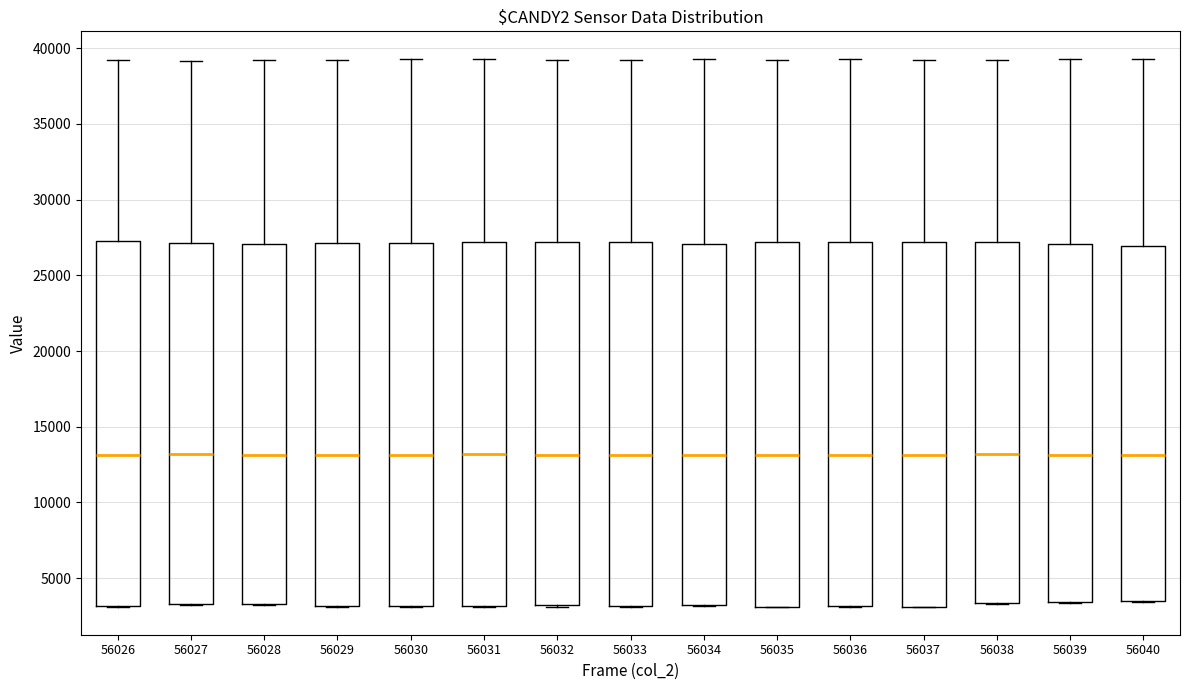

Reading left to right, read every box against the y-axis: the position of its median line, the range the box covers, and the ends of its whiskers. The values are not printed on the chart, so give them approximately, as read against the axis.

56026: median 13000, box 3000 to 27500, whiskers 3000 to 39000
56027: median 13000, box 3500 to 27000, whiskers 3000 to 39000
56028: median 13000, box 3500 to 27000, whiskers 3000 to 39000
56029: median 13000, box 3000 to 27000, whiskers 3000 to 39000
56030: median 13000, box 3000 to 27000, whiskers 3000 to 39500
56031: median 13000, box 3000 to 27000, whiskers 3000 to 39500
56032: median 13000, box 3000 to 27000, whiskers 3000 to 39000
56033: median 13000, box 3000 to 27000, whiskers 3000 to 39000
56034: median 13000, box 3000 to 27000, whiskers 3000 to 39500
56035: median 13000, box 3000 to 27000, whiskers 3000 to 39000
56036: median 13000, box 3000 to 27000, whiskers 3000 to 39500
56037: median 13000, box 3000 to 27000, whiskers 3000 to 39000
56038: median 13000, box 3500 to 27000, whiskers 3500 to 39000
56039: median 13000, box 3500 to 27000, whiskers 3500 to 39500
56040: median 13000, box 3500 to 27000, whiskers 3500 to 39500